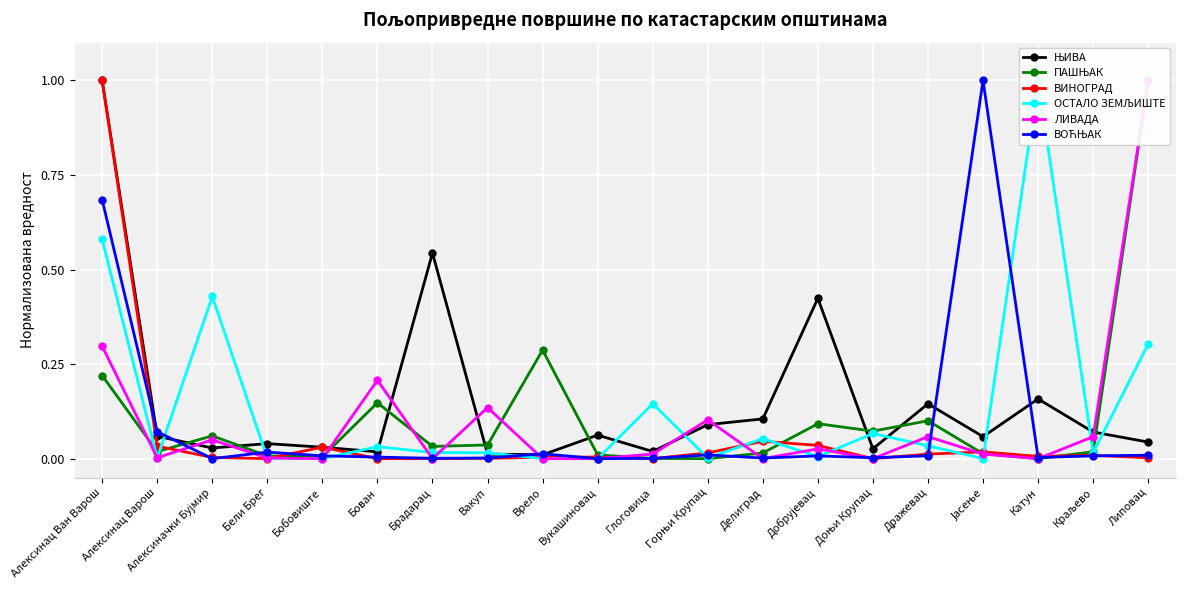

What is the average value of the ПАШЊАК series?

0.1